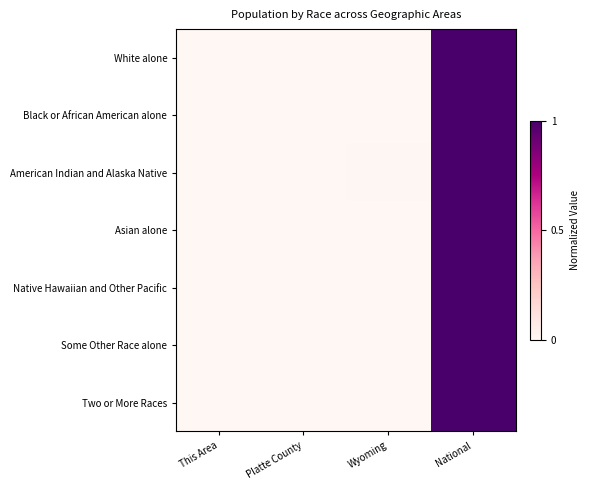

Which series has the largest range (max minus min)?

White alone